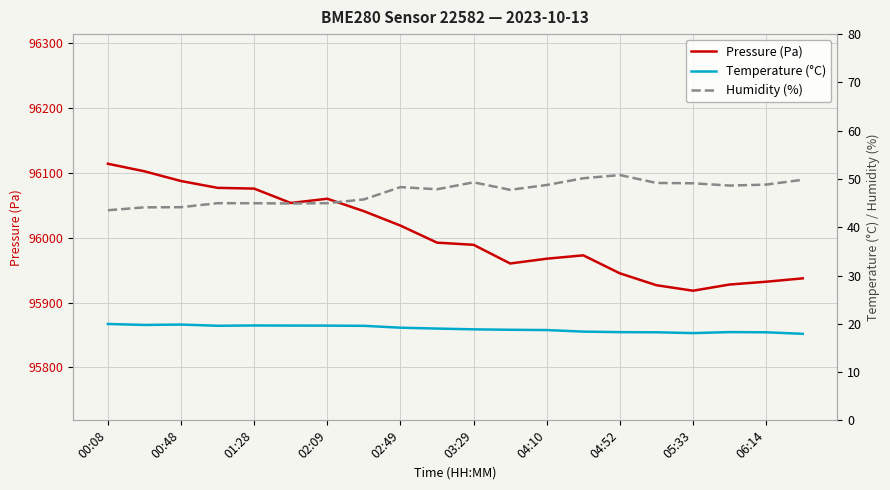

Count the number of categories in the chart.

20